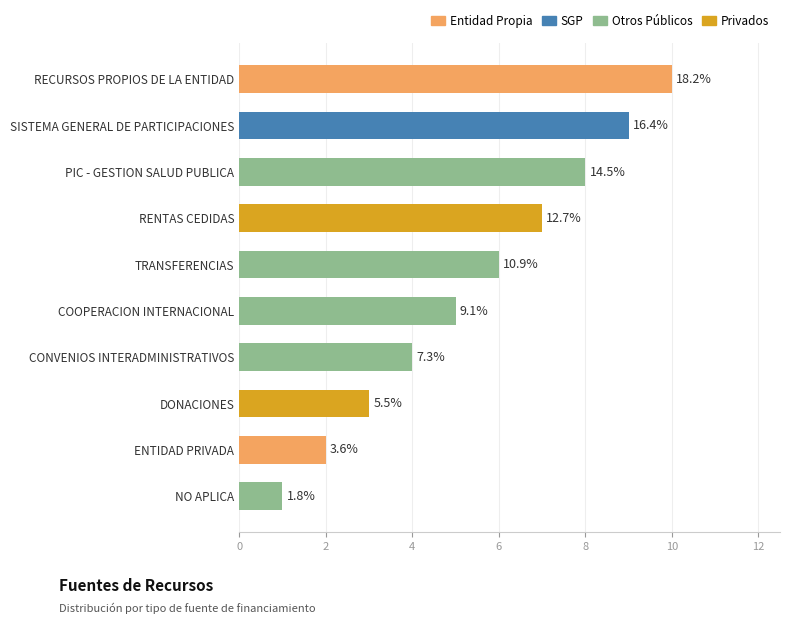

What is the maximum value shown in the chart?

10